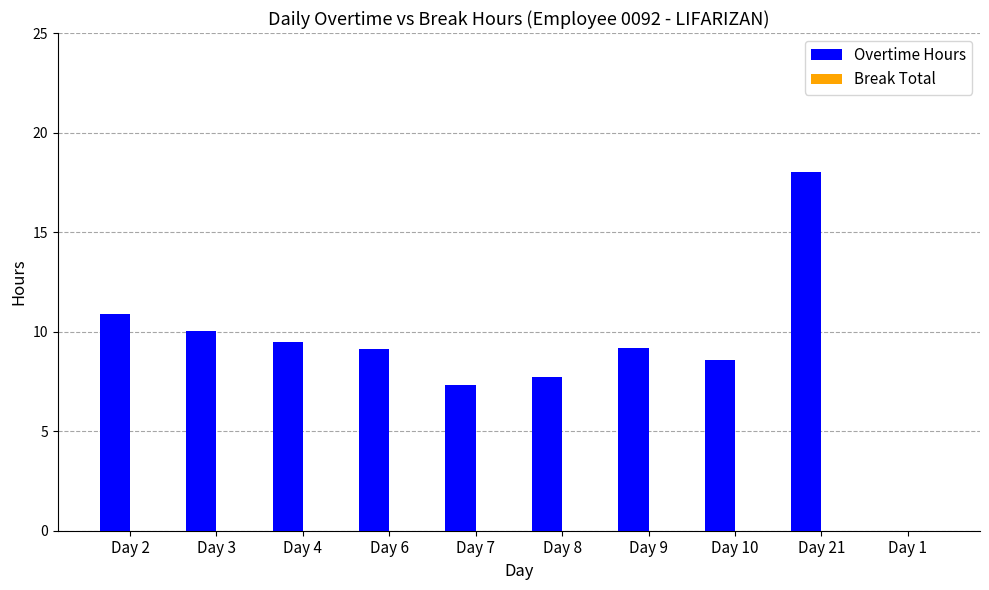

Which category has the highest value across all series?

Day 21